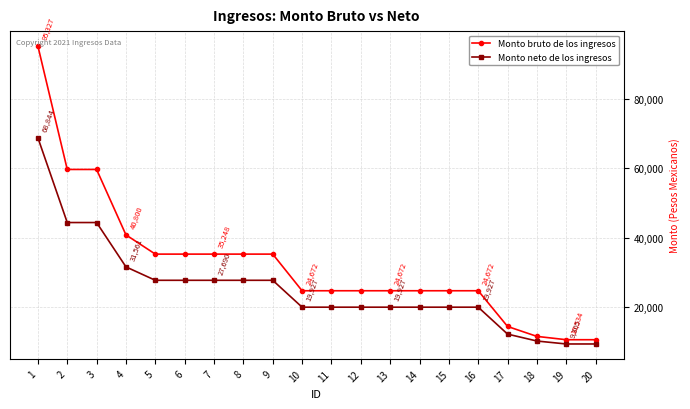

True or false: Monto neto de los ingresos and Monto bruto de los ingresos cross at least once.

False